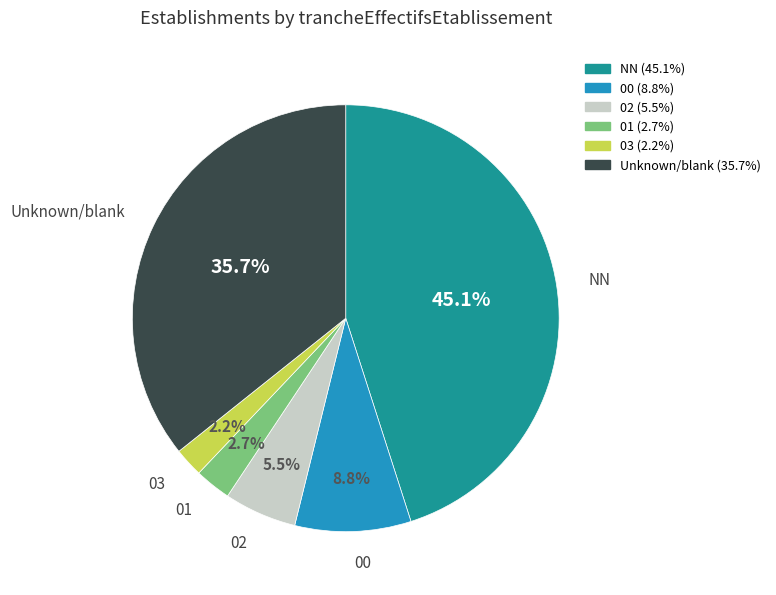

Does any single category account for the majority?

No